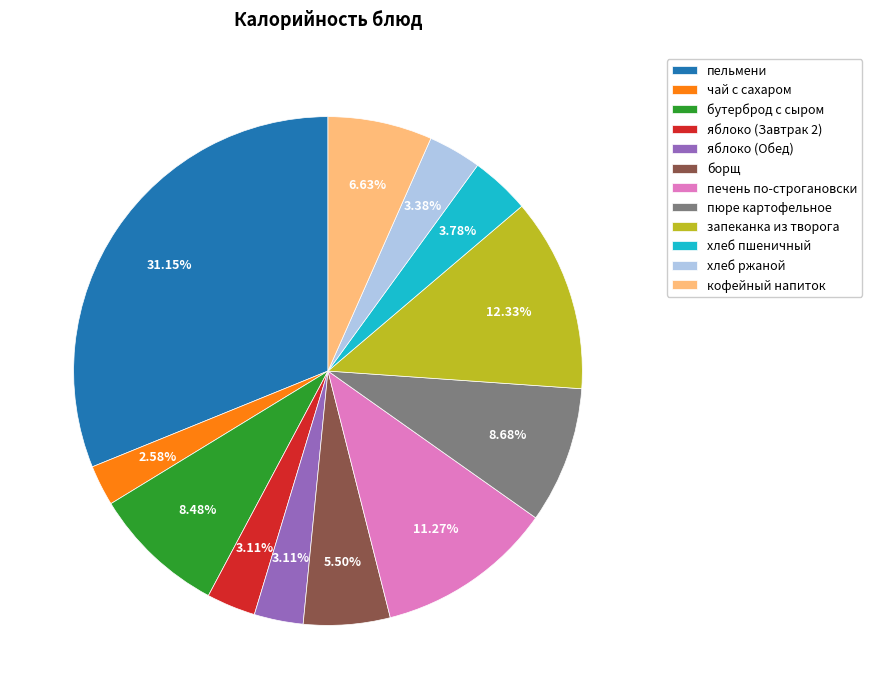

The яблоко (Обед) slice represents 3% of the pie. True or false?

True